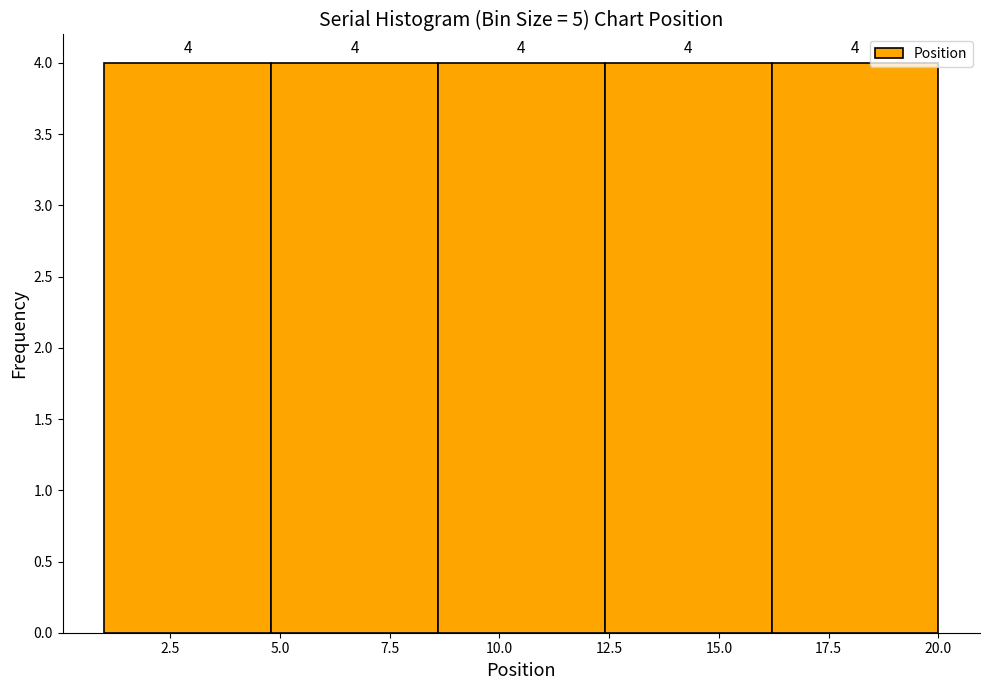

Reading left to right, list every bar in this chart as the range it spans on the x-axis followed by its height. The bar edges are not printed on the chart, so give them approximately, as read against the axis.

1.0 to 4.8: 4
4.8 to 8.6: 4
8.6 to 12.4: 4
12.4 to 16.2: 4
16.2 to 20.0: 4